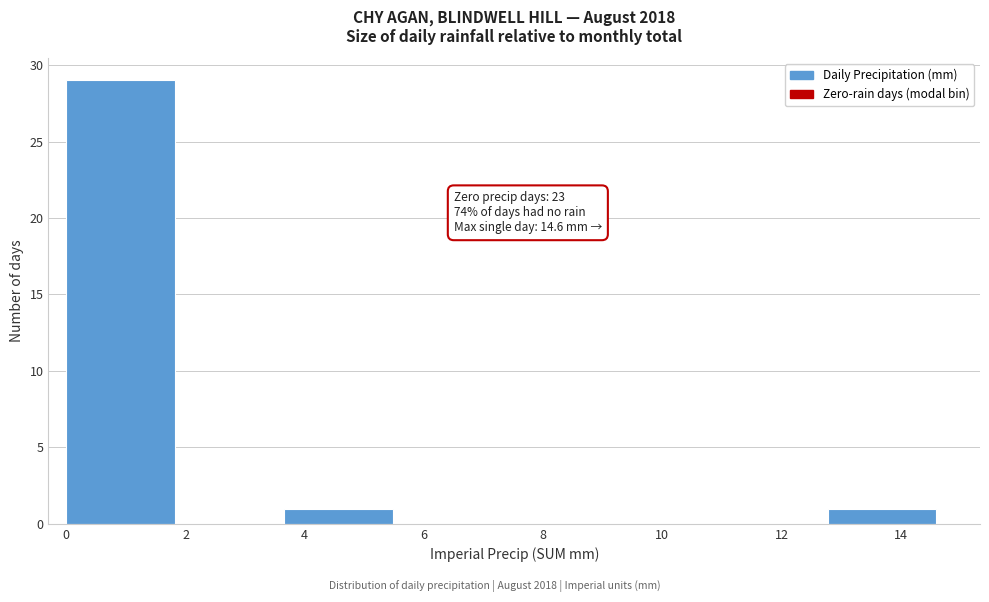

Which range on the x-axis has the tallest bar?

0.0 to 1.8